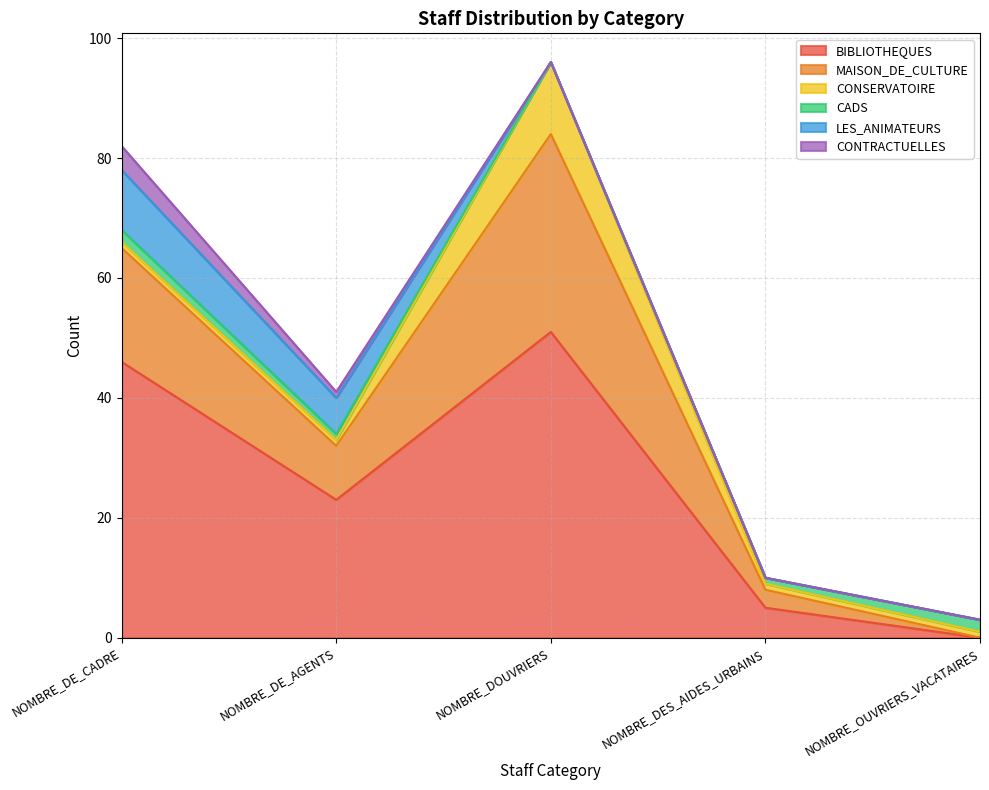

At NOMBRE_DE_CADRE, list the series in order from smallest to largest.

CONSERVATOIRE, CADS, CONTRACTUELLES, LES_ANIMATEURS, MAISON_DE_CULTURE, BIBLIOTHEQUES